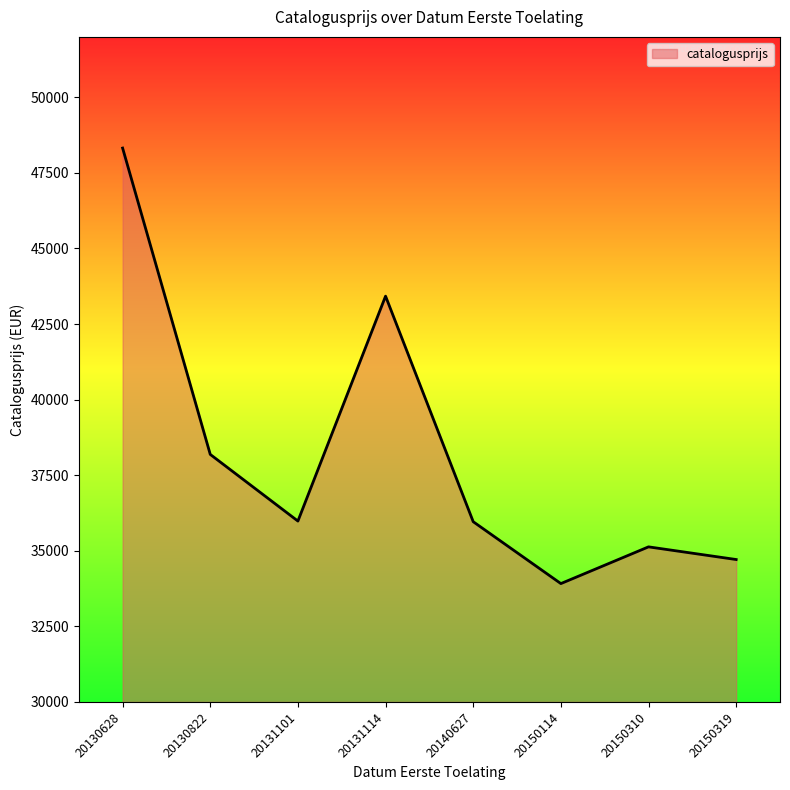

At which label is the value closest to 41118?

20131114